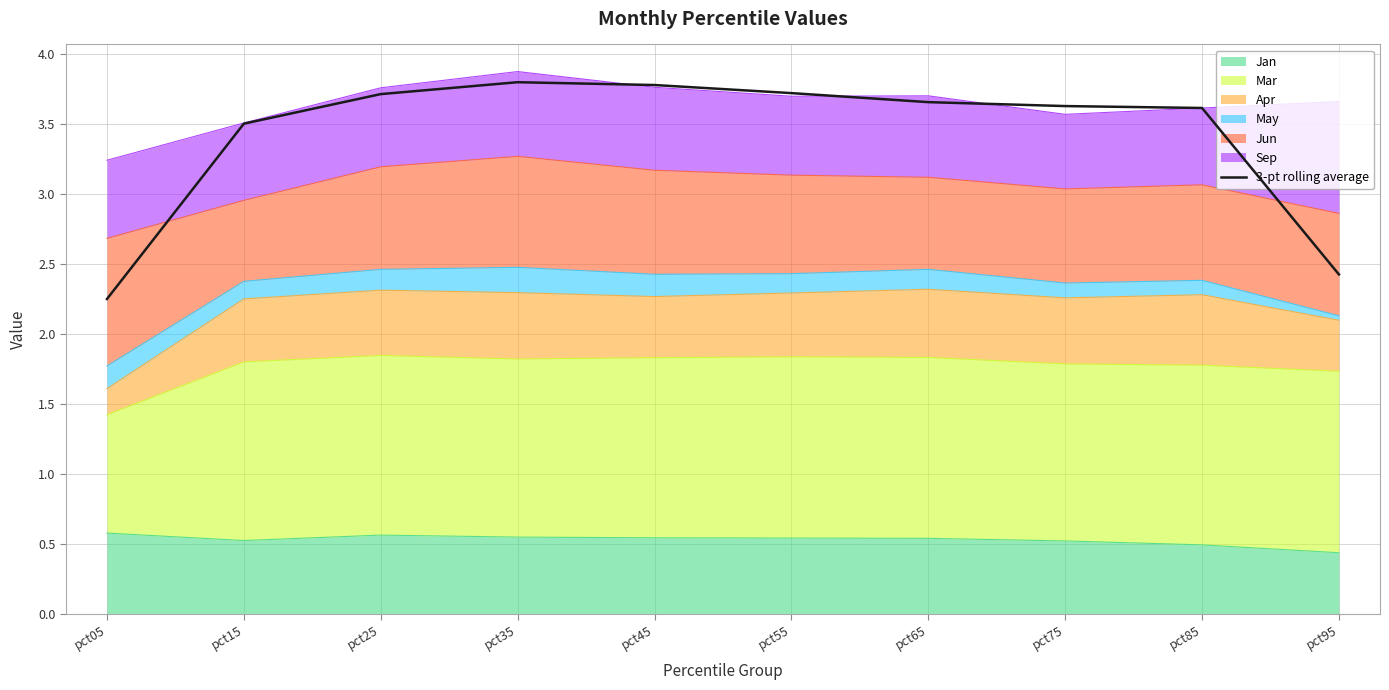

What is the greatest value displayed?

3.8